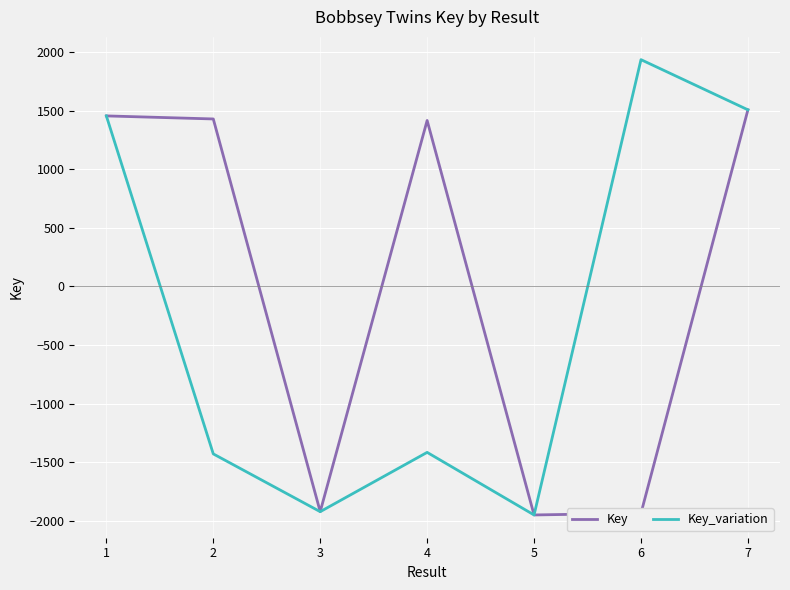

What is the sum of the Key_variation values at 3 and 5?

-3870.9